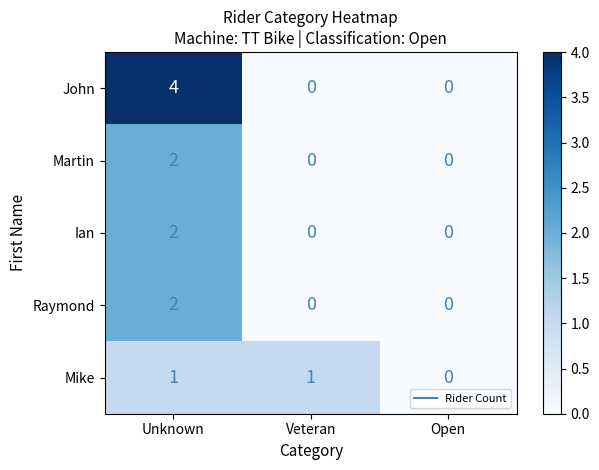

Count the Ian values in the range 0 to 2.

3